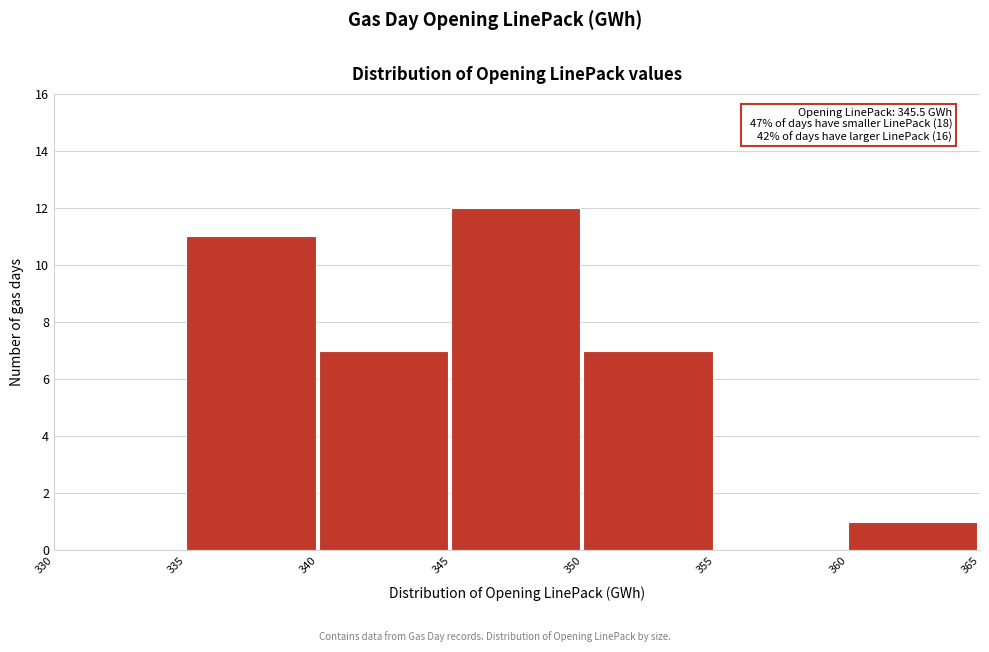

Over which range of the x-axis is the bar tallest?

345 to 350